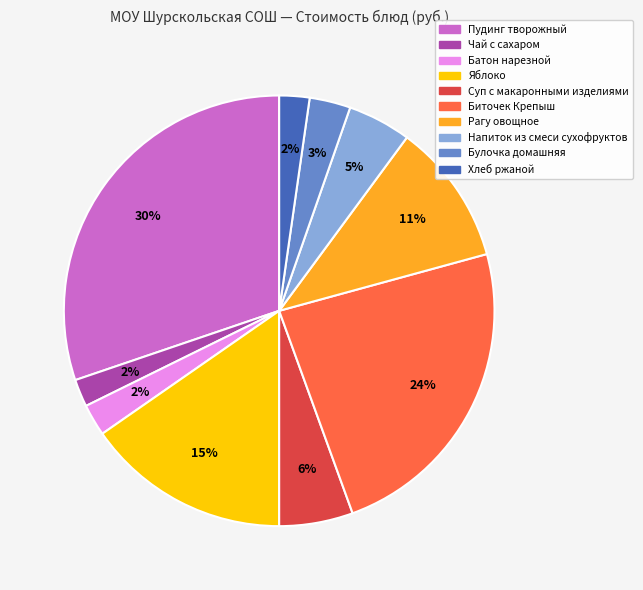

Which slice is the largest?

Пудинг творожный